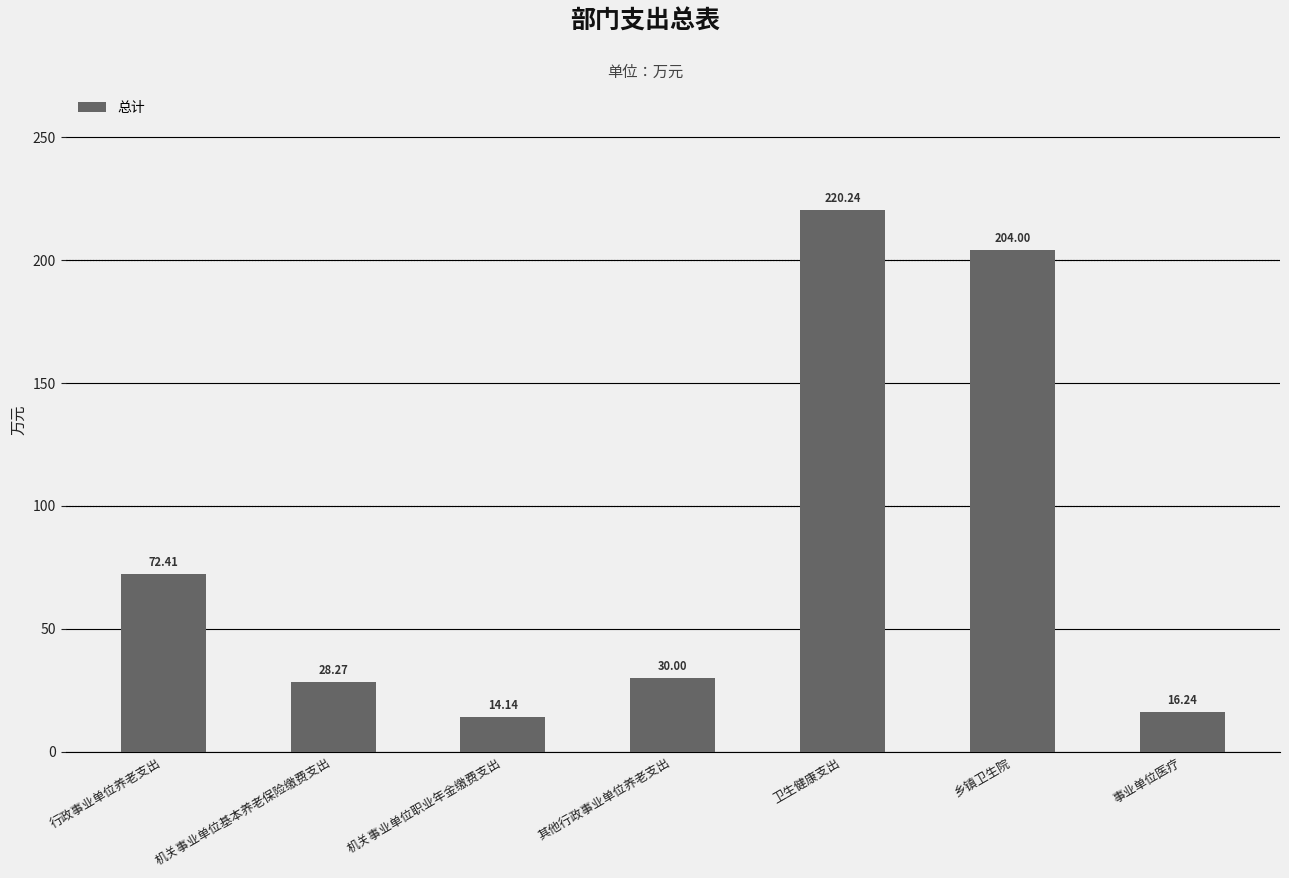

Are the bars horizontal?

No